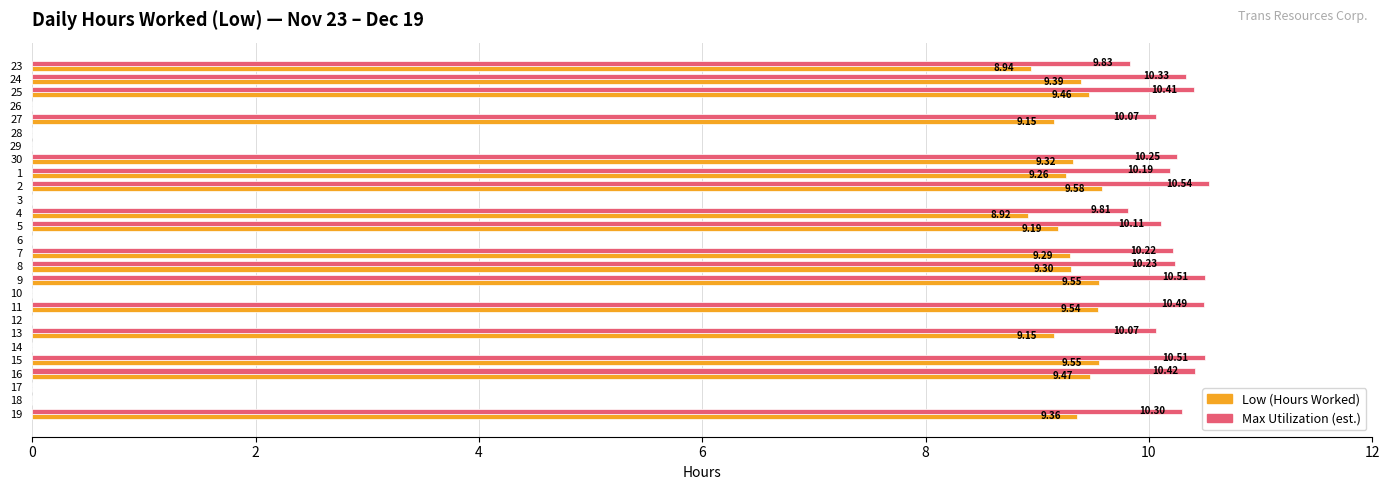

What is the total value across all series at 25?

19.9